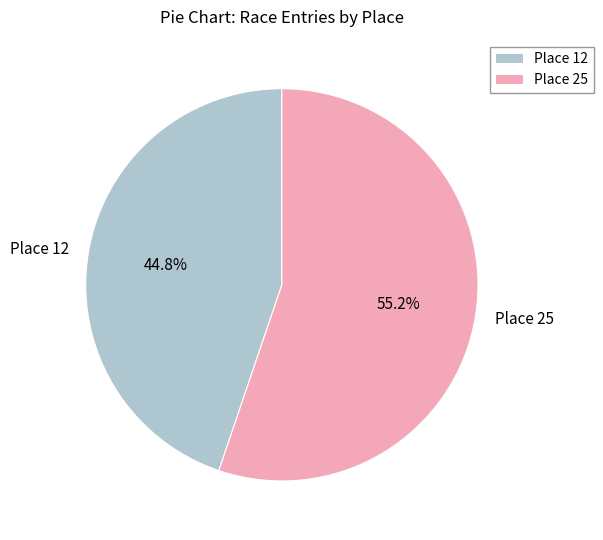

What is the total percentage of Place 25 and Place 12?

100.0%